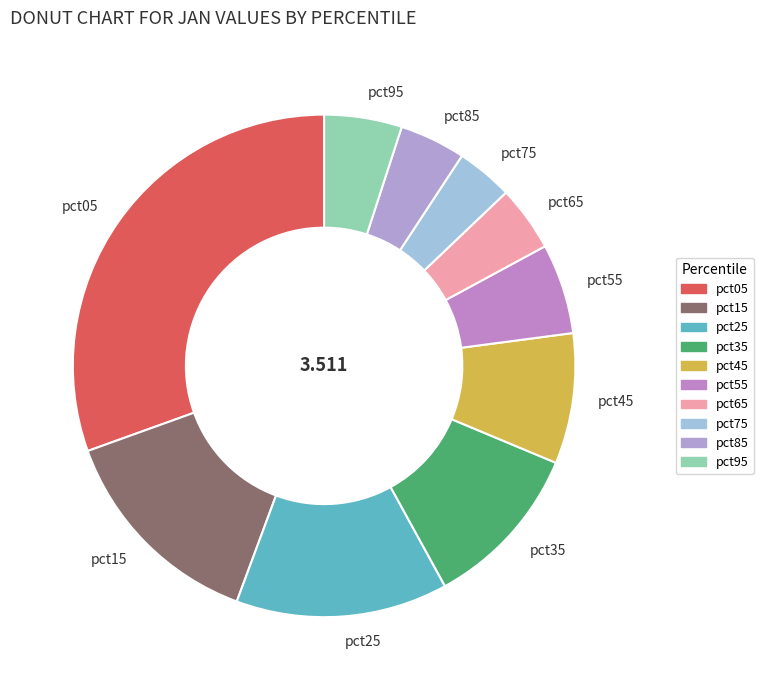

Does pct45 represent more than half of the total?

No